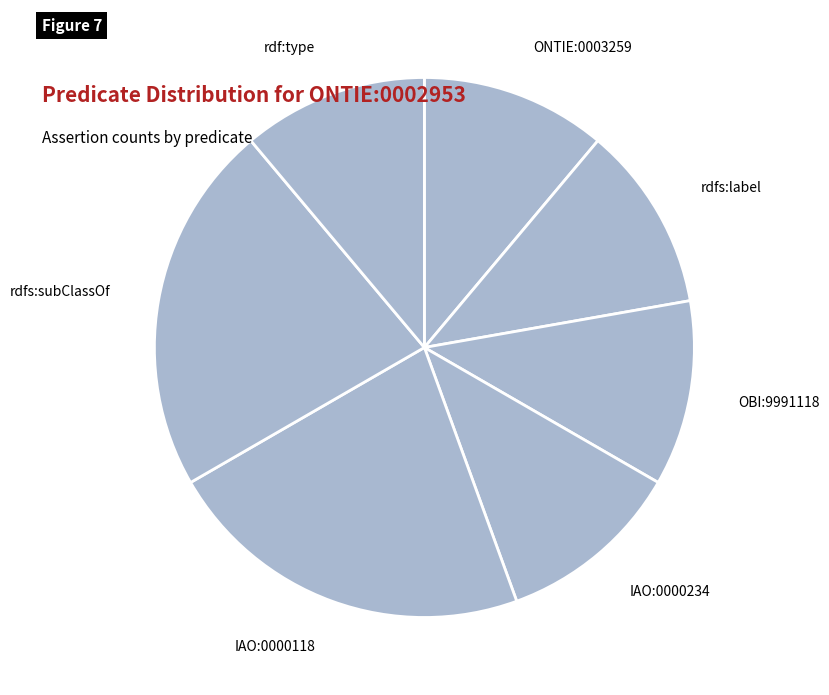

How many slices are in this pie chart?

7